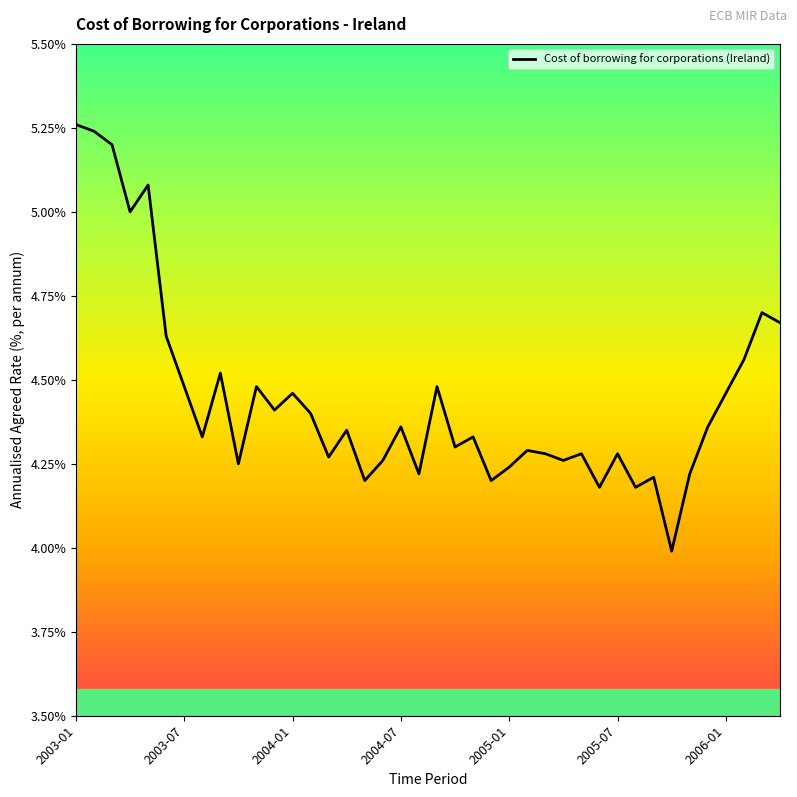

What is the smallest value displayed?

4.0